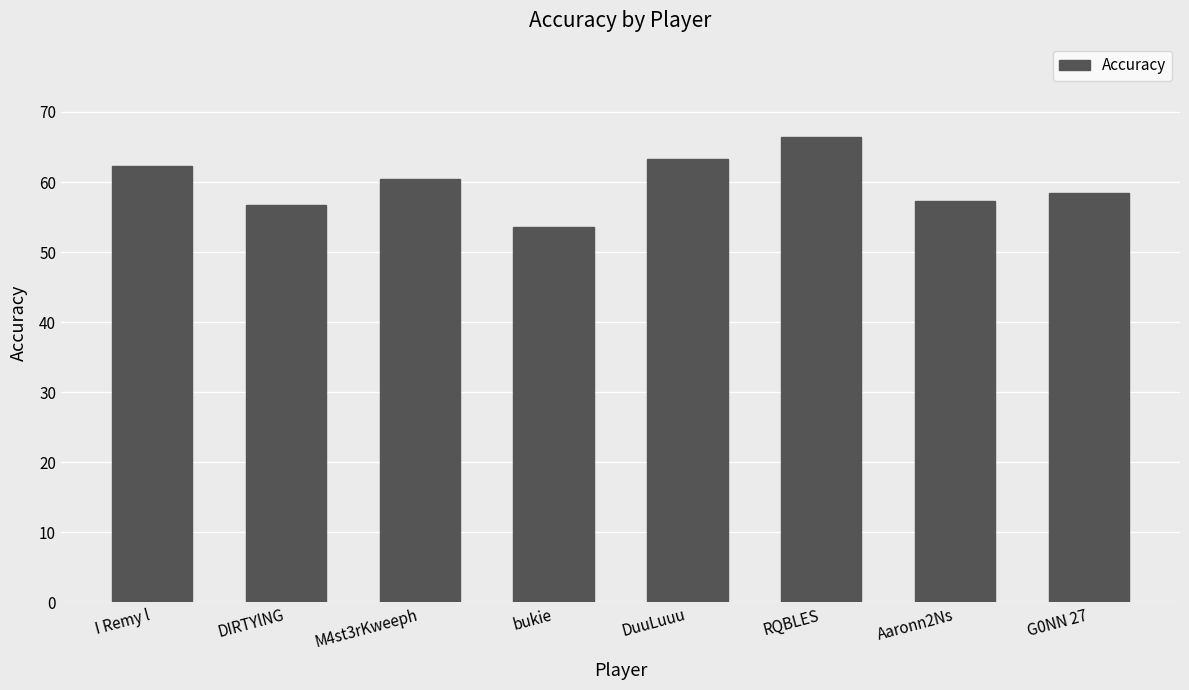

What value does the data have at RQBLES?

66.5